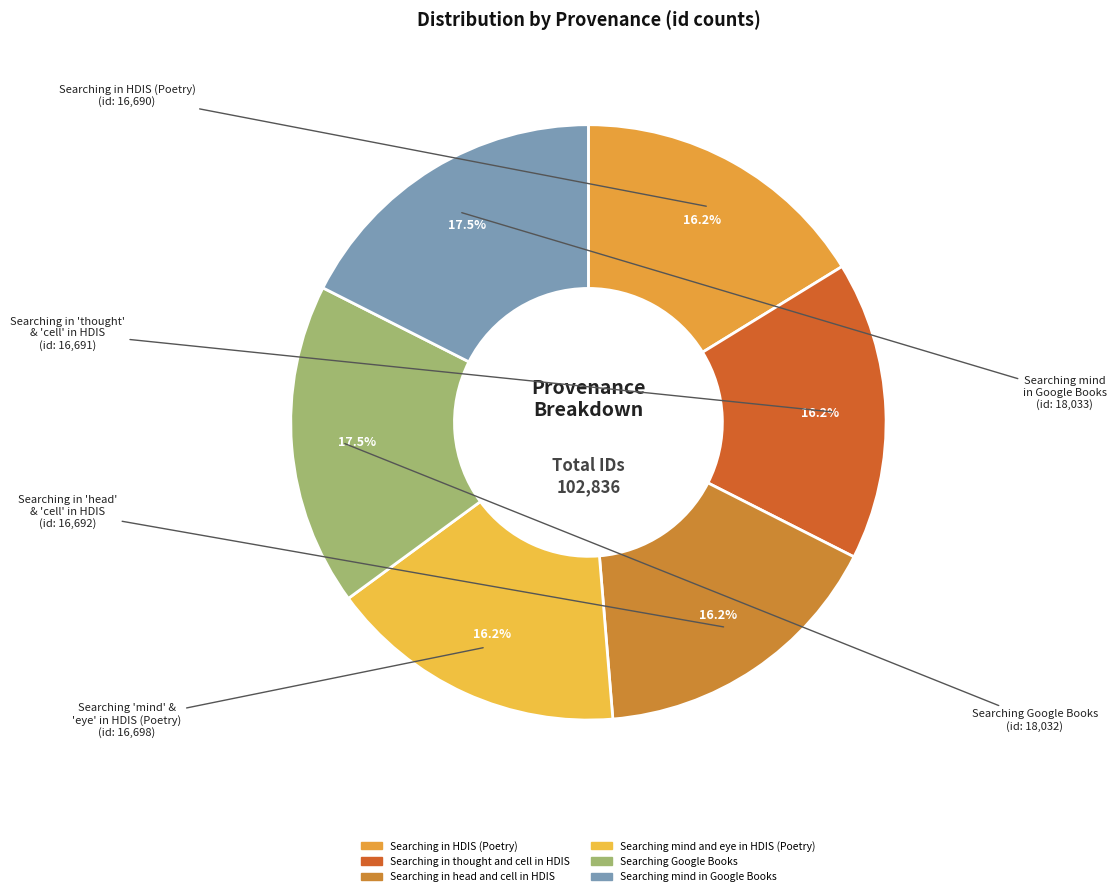

Count the number of slices in the pie.

6